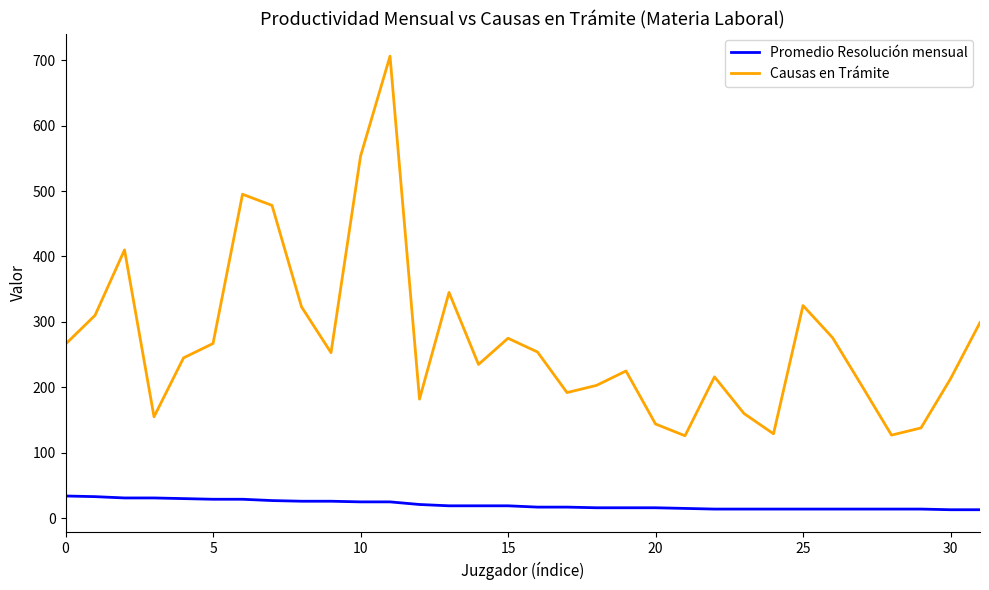

Does the chart have visible grid lines?

No